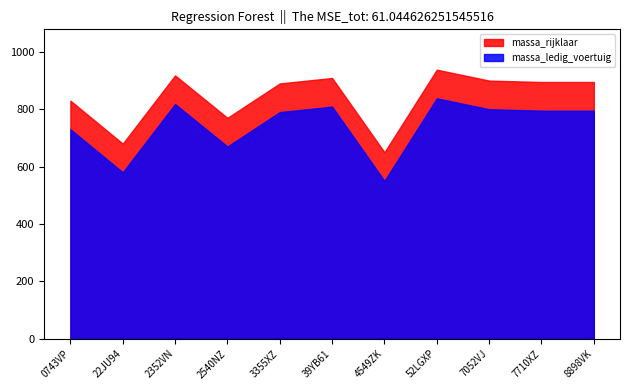

True or false: massa_ledig_voertuig and massa_rijklaar intersect in this chart.

False